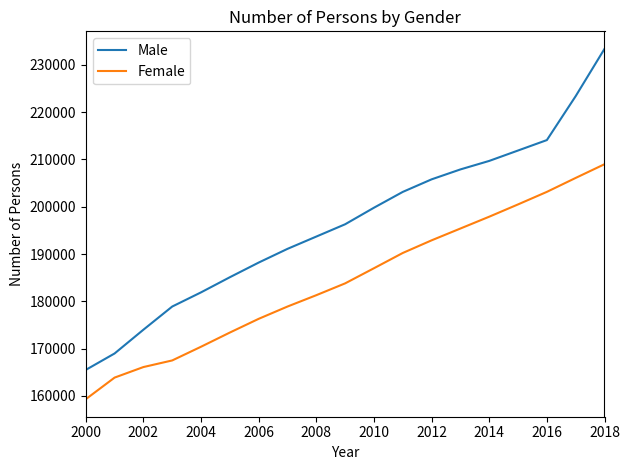

True or false: Male and Female cross at least once.

False